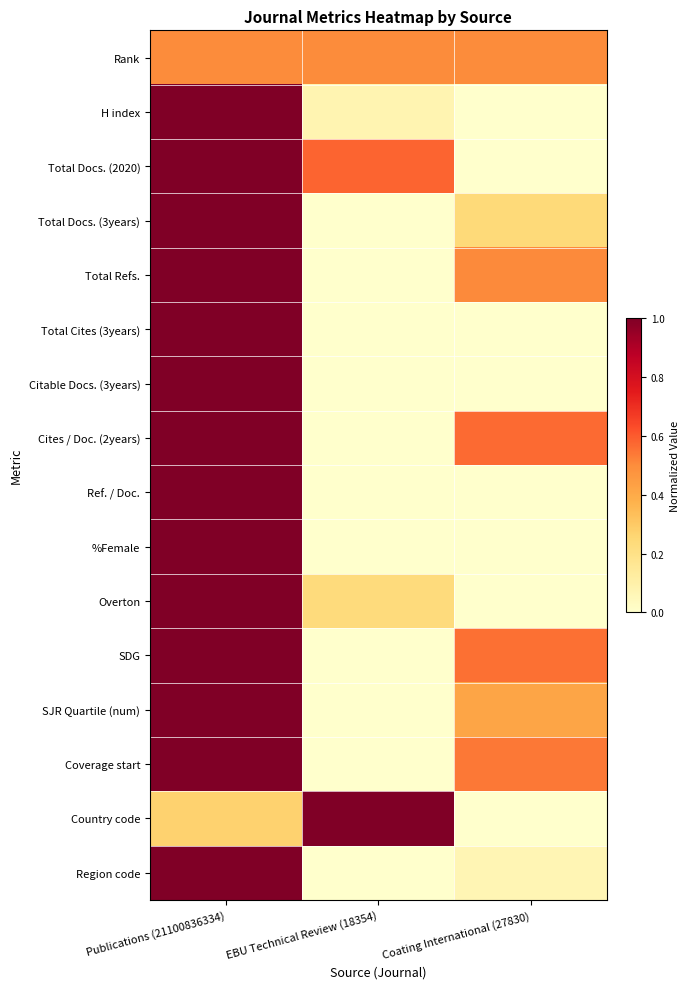

Reading right to left, what are all the values shown in this chart?

Rank: Coating International (27830)=0.5	EBU Technical Review (18354)=0.5	Publications (21100836334)=0.5
H index: Coating International (27830)=0.0	EBU Technical Review (18354)=0.1	Publications (21100836334)=1.0
Total Docs. (2020): Coating International (27830)=0.0	EBU Technical Review (18354)=0.6	Publications (21100836334)=1.0
Total Docs. (3years): Coating International (27830)=0.2	EBU Technical Review (18354)=0.0	Publications (21100836334)=1.0
Total Refs.: Coating International (27830)=0.5	EBU Technical Review (18354)=0.0	Publications (21100836334)=1.0
Total Cites (3years): Coating International (27830)=0.0	EBU Technical Review (18354)=0.0	Publications (21100836334)=1.0
Citable Docs. (3years): Coating International (27830)=0.0	EBU Technical Review (18354)=0.0	Publications (21100836334)=1.0
Cites / Doc. (2years): Coating International (27830)=0.6	EBU Technical Review (18354)=0.0	Publications (21100836334)=1.0
Ref. / Doc.: Coating International (27830)=0.0	EBU Technical Review (18354)=0.0	Publications (21100836334)=1.0
%Female: Coating International (27830)=0.0	EBU Technical Review (18354)=0.0	Publications (21100836334)=1.0
Overton: Coating International (27830)=0.0	EBU Technical Review (18354)=0.2	Publications (21100836334)=1.0
SDG: Coating International (27830)=0.6	EBU Technical Review (18354)=0.0	Publications (21100836334)=1.0
SJR Quartile (num): Coating International (27830)=0.4	EBU Technical Review (18354)=0.0	Publications (21100836334)=1.0
Coverage start: Coating International (27830)=0.5	EBU Technical Review (18354)=0.0	Publications (21100836334)=1.0
Country code: Coating International (27830)=0.0	EBU Technical Review (18354)=1.0	Publications (21100836334)=0.3
Region code: Coating International (27830)=0.1	EBU Technical Review (18354)=0.0	Publications (21100836334)=1.0